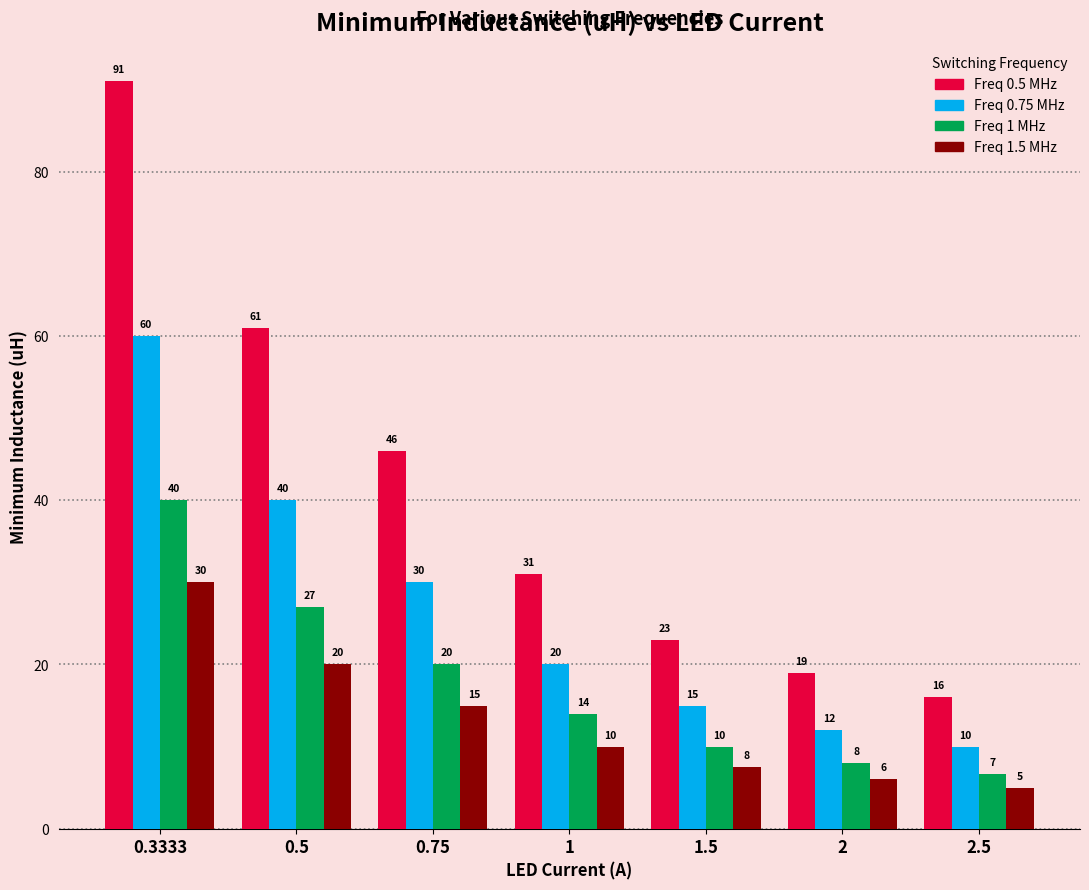

What is the average value of the Freq 1.5 MHz series?

13.4